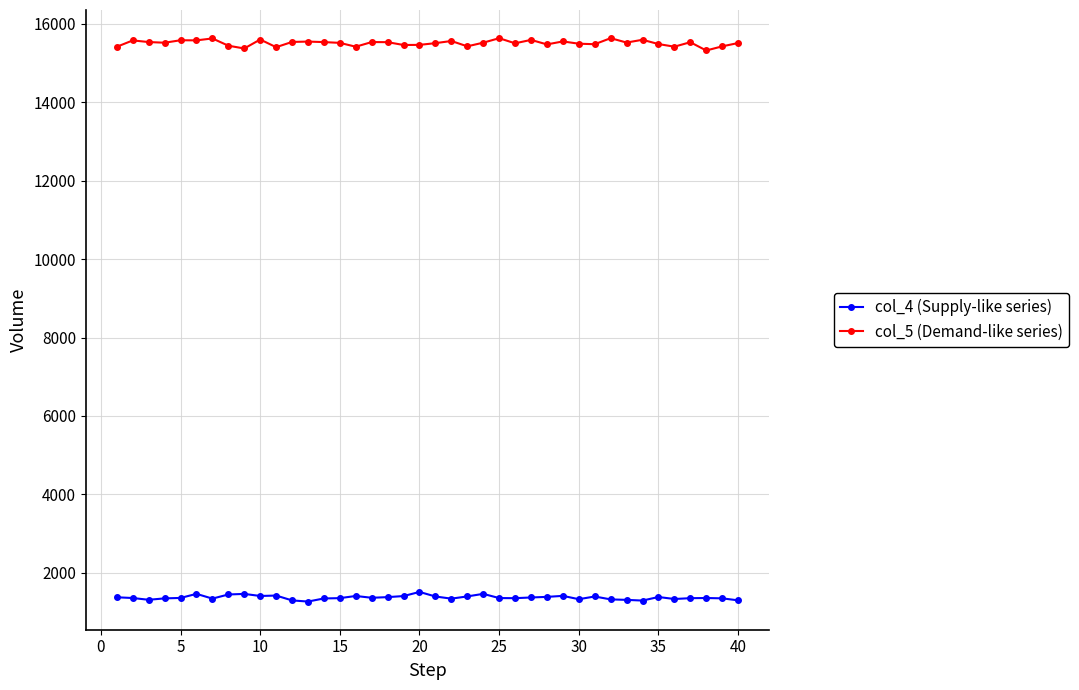

What is the average value of the col_5 (Demand-like series) series?

15506